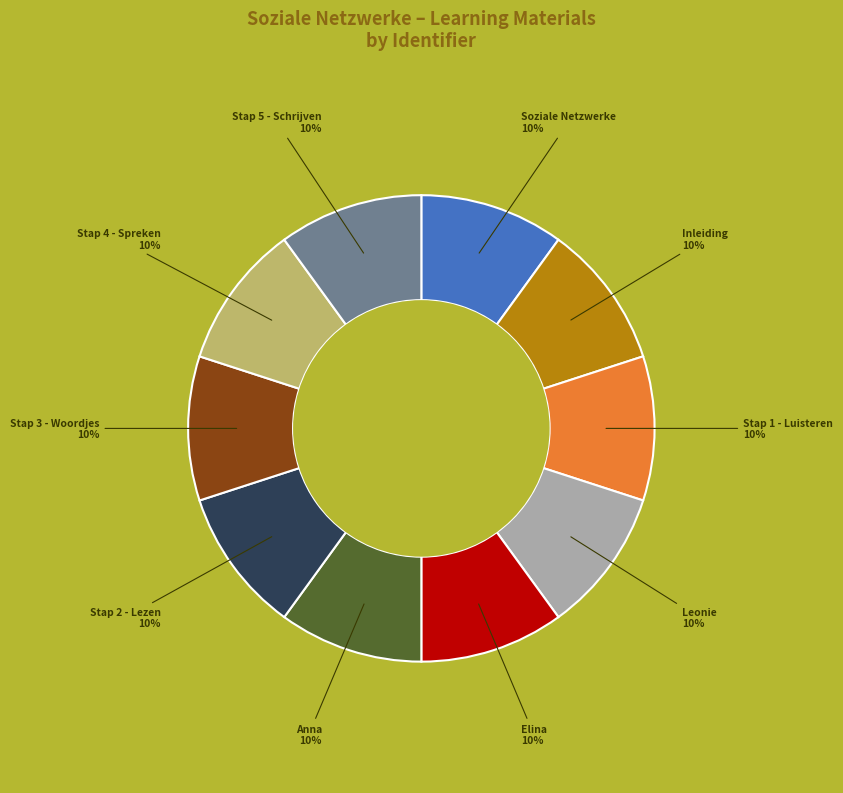

Does any single category account for the majority?

No